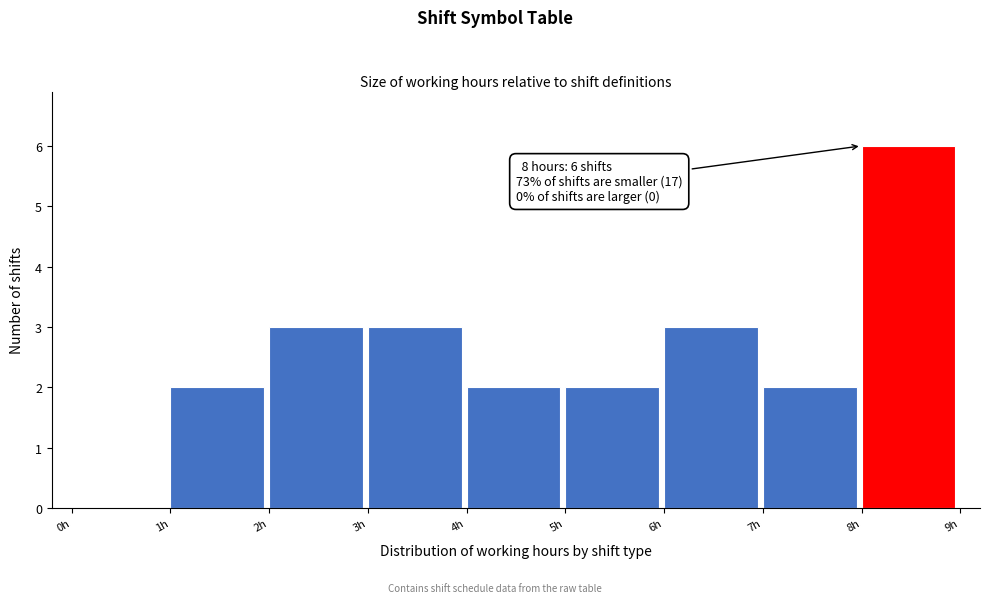

Which range on the x-axis has the tallest bar?

8 to 9